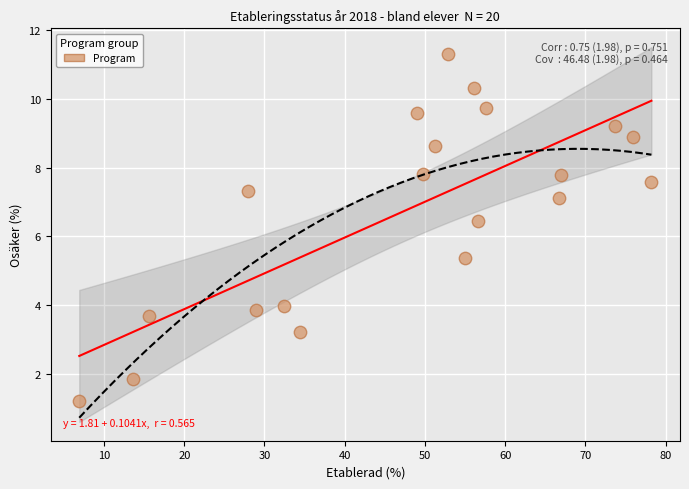

What Y value in the scatter plot is closest to 6?

6.5